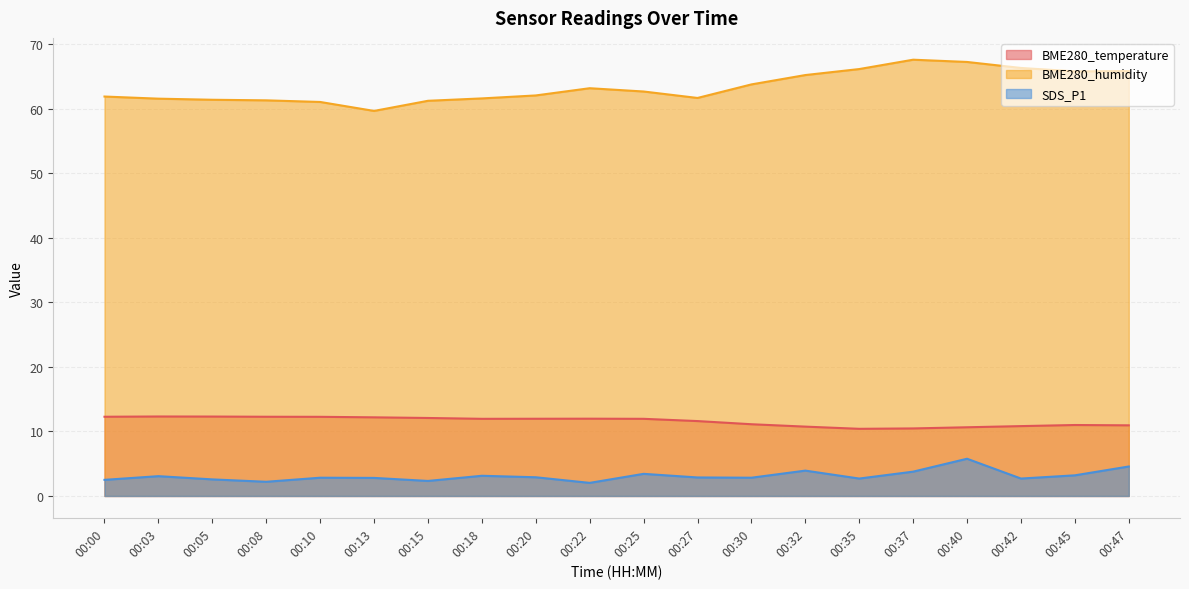

Between 00:00 and 00:47, which series saw the biggest shift?

BME280_humidity